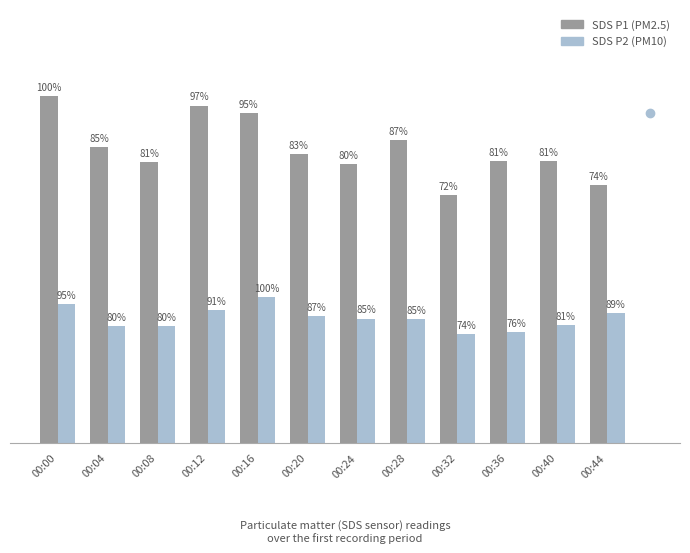

Does the chart contain any negative values?

No